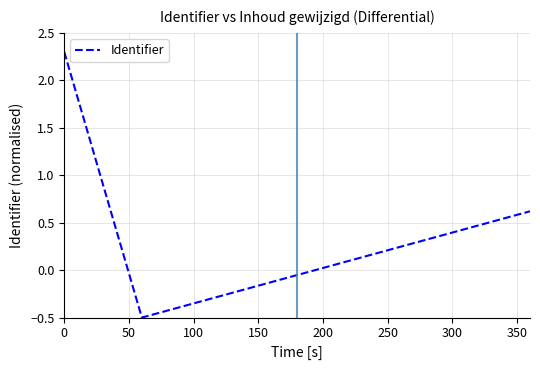

What is the greatest value displayed?

2.3